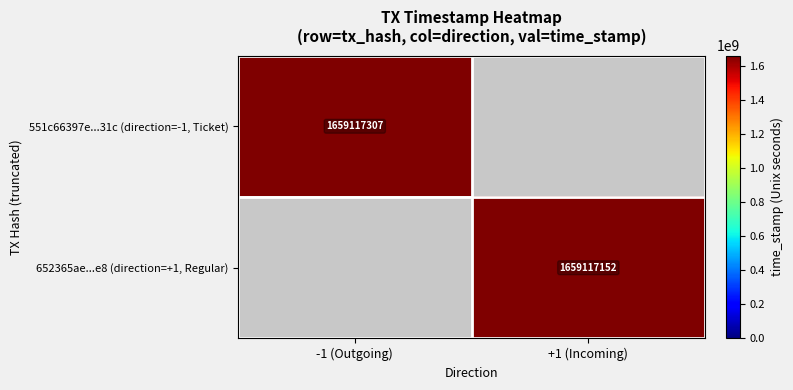

True or false: 652365ae2222515ba4c95dc8cf289c384582ee8 has a value of 2240990905 at Regular.

False